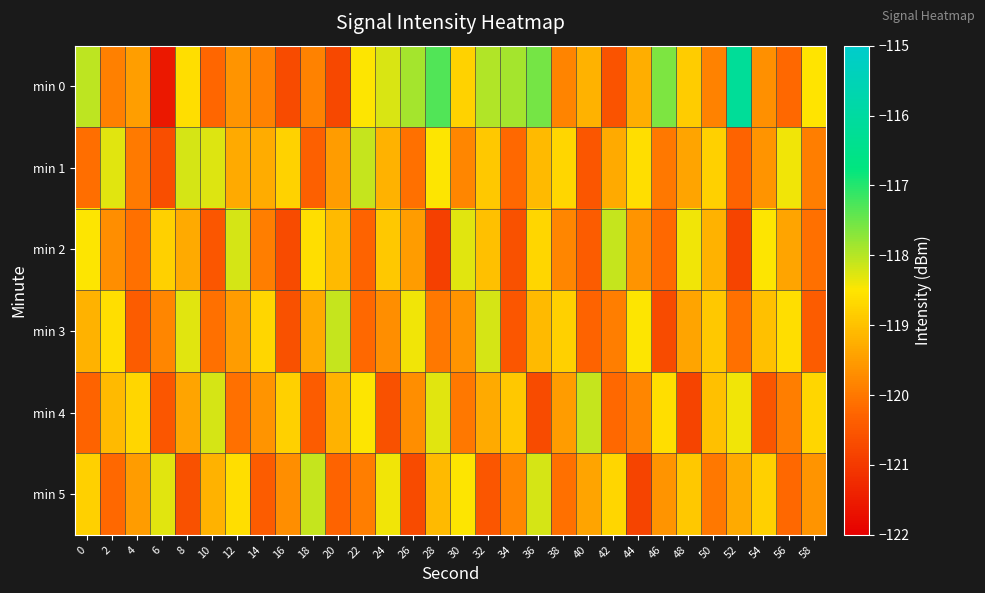

Reading left to right, transcribe all the data shown in this chart.

min 0: 0=-118.1	2=-119.9	4=-119.5	6=-121.6	8=-118.6	10=-120.2	12=-119.6	14=-119.9	16=-120.7	18=-119.9	20=-120.7	22=-118.5	24=-118.2	26=-117.9	28=-117.3	30=-118.8	32=-118.0	34=-117.9	36=-117.5	38=-119.8	40=-119.2	42=-120.6	44=-119.2	46=-117.6	48=-118.8	50=-119.9	52=-116.2	54=-119.7	56=-120.2	58=-118.5
min 1: 0=-120.1	2=-118.3	4=-120.0	6=-120.6	8=-118.2	10=-118.3	12=-119.3	14=-119.3	16=-118.8	18=-120.3	20=-119.5	22=-118.1	24=-119.2	26=-120.1	28=-118.5	30=-119.8	32=-118.9	34=-120.2	36=-119.1	38=-118.7	40=-120.5	42=-119.3	44=-118.6	46=-120.0	48=-119.4	50=-118.8	52=-120.3	54=-119.6	56=-118.4	58=-119.9
min 2: 0=-118.5	2=-119.7	4=-120.1	6=-118.8	8=-119.3	10=-120.5	12=-118.2	14=-119.9	16=-120.7	18=-118.6	20=-119.1	22=-120.3	24=-118.9	26=-119.5	28=-120.9	30=-118.3	32=-119.0	34=-120.6	36=-118.7	38=-119.8	40=-120.4	42=-118.1	44=-119.6	46=-120.2	48=-118.4	50=-119.2	52=-120.8	54=-118.5	56=-119.4	58=-120.1
min 3: 0=-119.2	2=-118.6	4=-120.4	6=-119.8	8=-118.3	10=-120.1	12=-119.5	14=-118.7	16=-120.6	18=-119.3	20=-118.1	22=-120.2	24=-119.7	26=-118.4	28=-120.0	30=-119.6	32=-118.2	34=-120.5	36=-119.1	38=-118.8	40=-120.3	42=-119.9	44=-118.5	46=-120.7	48=-119.4	50=-118.9	52=-120.1	54=-119.0	56=-118.6	58=-120.4
min 4: 0=-120.3	2=-119.1	4=-118.7	6=-120.5	8=-119.4	10=-118.2	12=-120.1	14=-119.6	16=-118.8	18=-120.4	20=-119.2	22=-118.5	24=-120.6	26=-119.7	28=-118.3	30=-120.0	32=-119.3	34=-118.9	36=-120.7	38=-119.5	40=-118.1	42=-120.2	44=-119.8	46=-118.6	48=-120.8	50=-119.0	52=-118.4	54=-120.5	56=-119.9	58=-118.7
min 5: 0=-118.8	2=-120.2	4=-119.5	6=-118.3	8=-120.6	10=-119.2	12=-118.6	14=-120.4	16=-119.7	18=-118.1	20=-120.3	22=-119.9	24=-118.4	26=-120.7	28=-119.1	30=-118.5	32=-120.5	34=-119.8	36=-118.2	38=-120.1	40=-119.4	42=-118.7	44=-120.8	46=-119.6	48=-118.9	50=-120.0	52=-119.3	54=-118.8	56=-120.2	58=-119.6